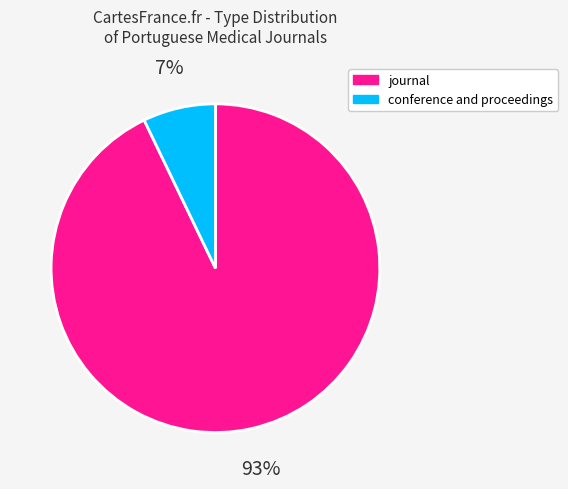

What is the smallest slice in the pie chart?

conference and proceedings